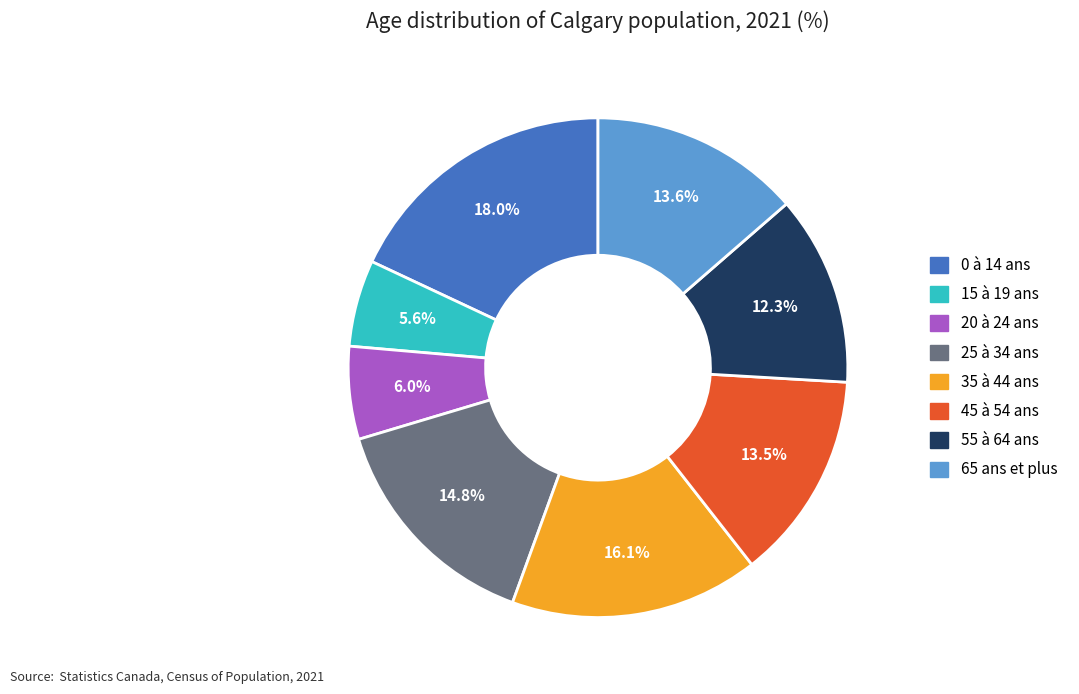

Which category has the biggest portion of the pie?

0 à 14 ans